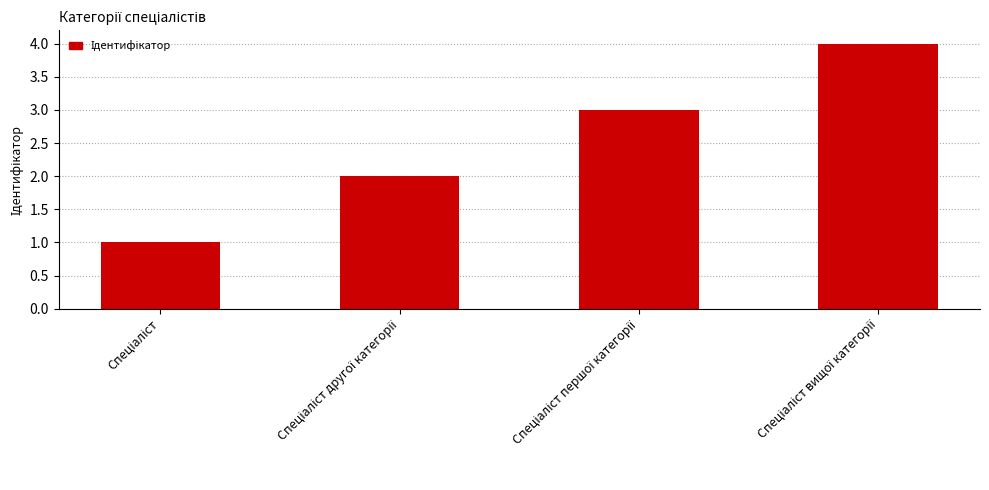

What is the maximum value shown in the chart?

4